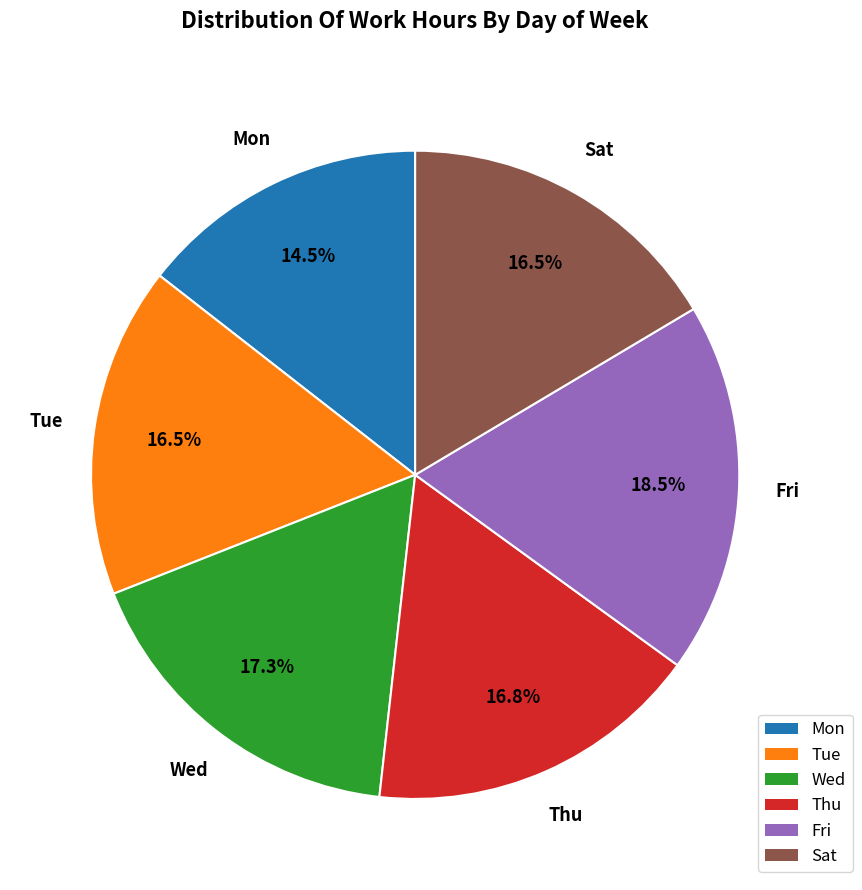

Does Thu represent more than half of the total?

No